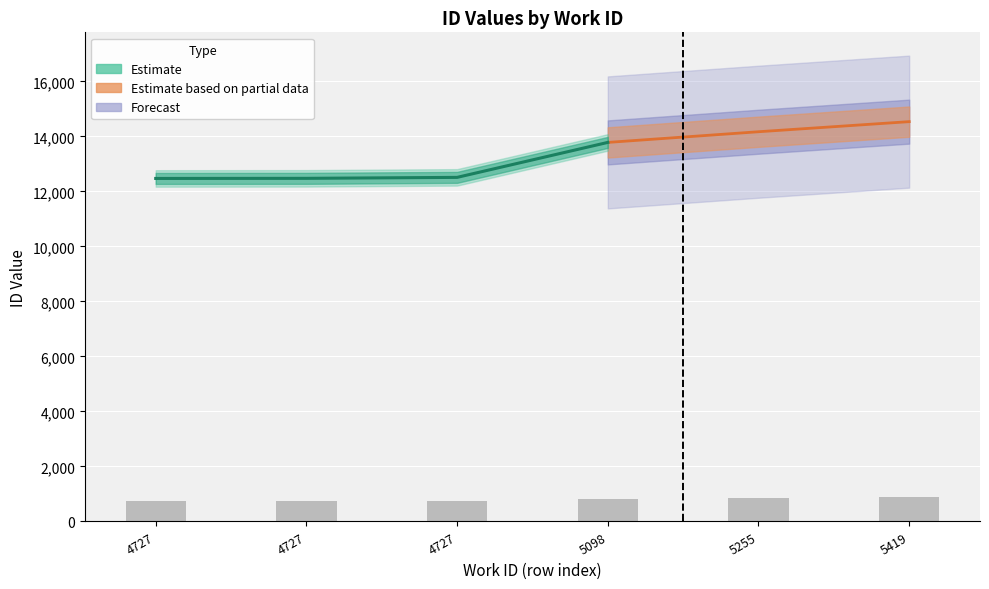

What is the change in value from 4727 to 5098?

+76.3